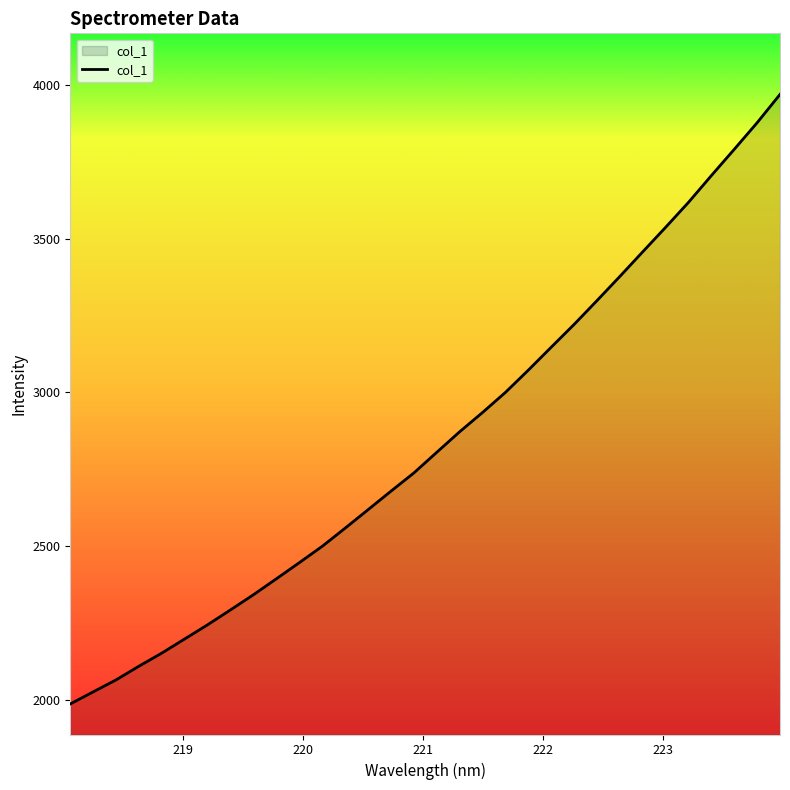

Reading left to right, transcribe all the data shown in this chart.

1987.6	2026.8	2065.8	2110.4	2153.1	2199.1	2245.2	2293.6	2342.8	2394.6	2446.9	2500.1	2559.0	2619.0	2679.2	2738.4	2805.5	2872.2	2934.9	3000.2	3072.5	3147.0	3221.1	3298.4	3377.0	3457.1	3536.6	3617.8	3704.7	3790.0	3876.4	3968.5